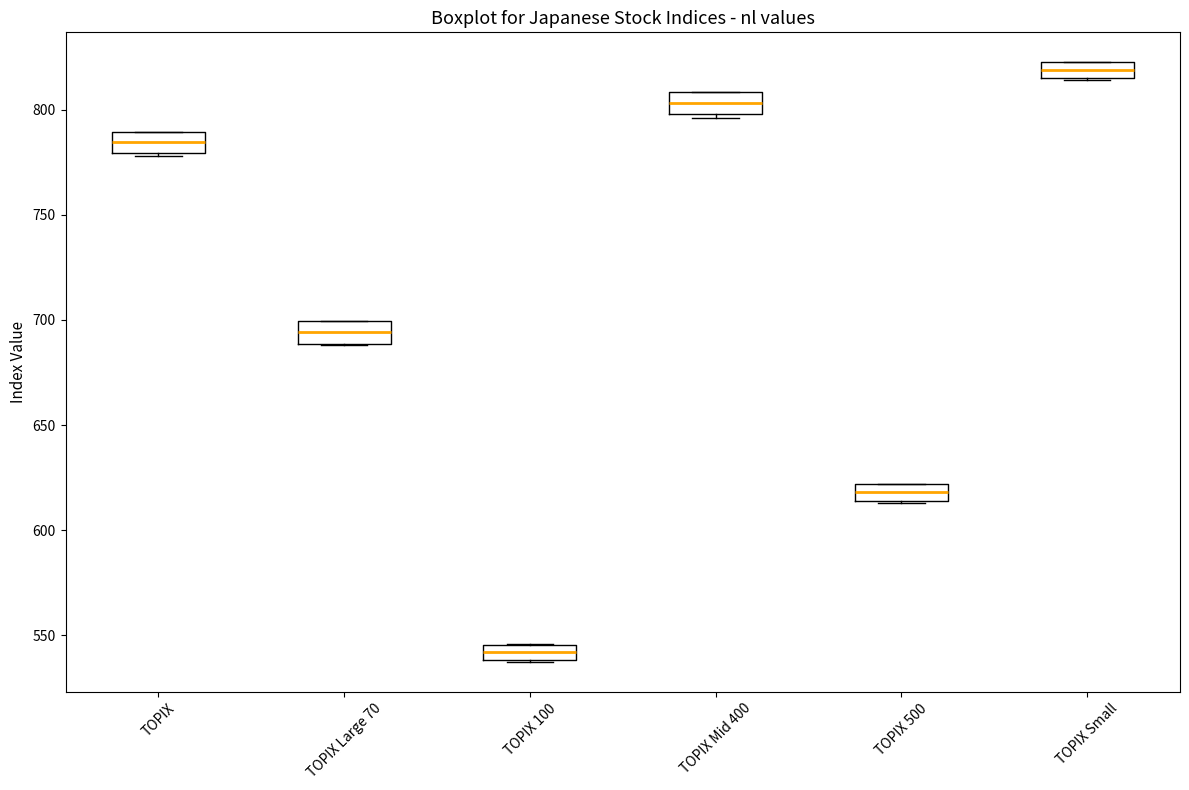

Which box's median line is the highest?

TOPIX Small